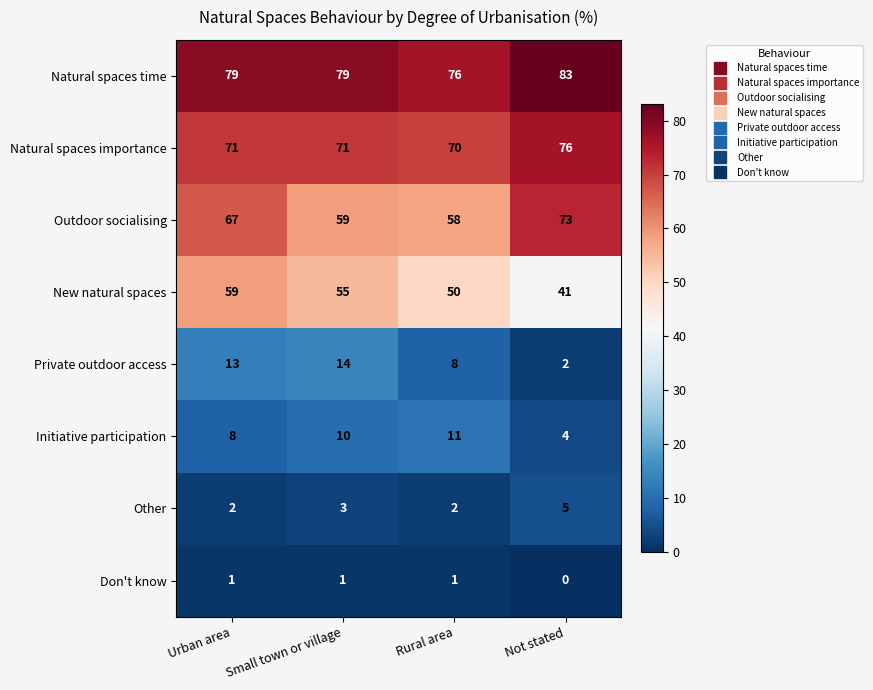

How many categories are shown in the chart?

4